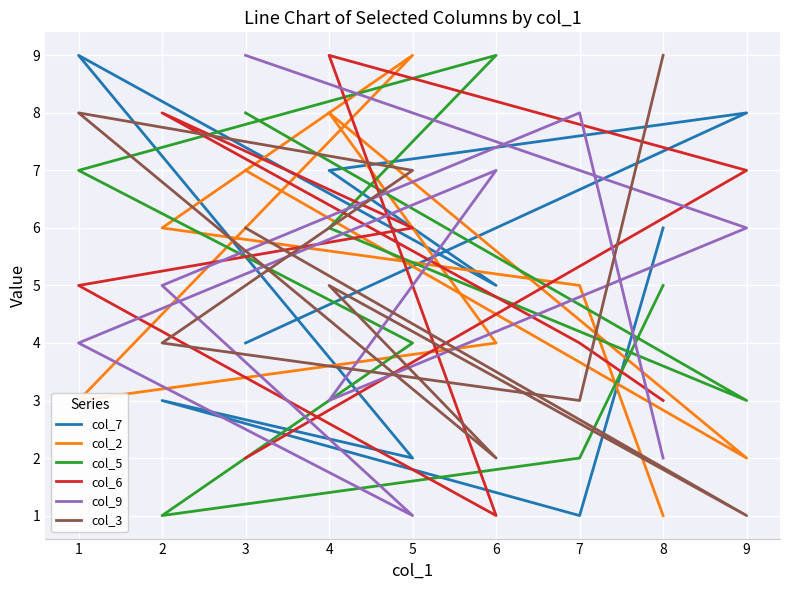

What are all the series names shown in the legend?

col_7, col_2, col_5, col_6, col_9, col_3